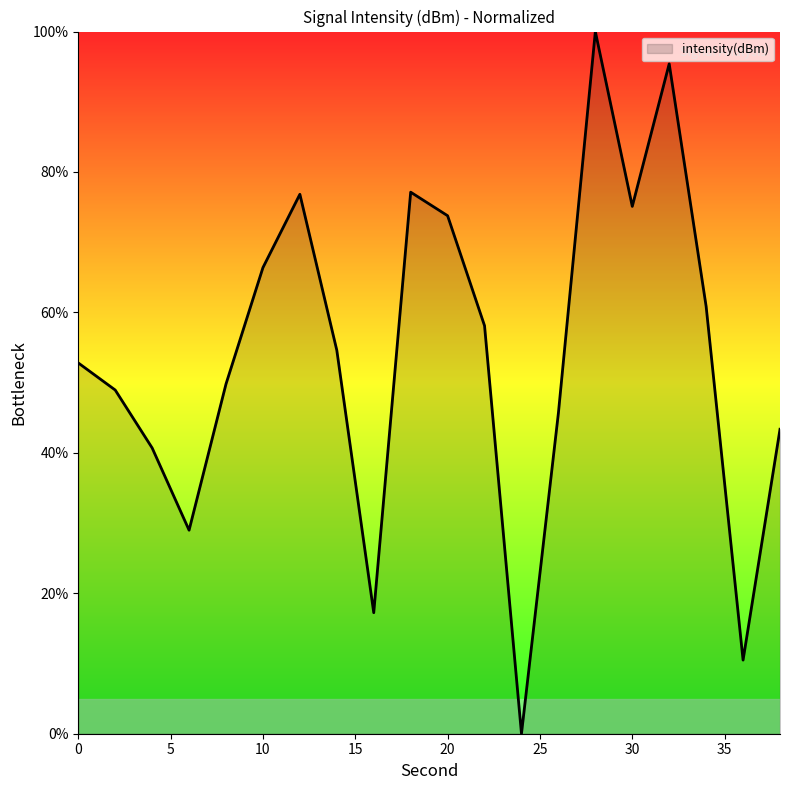

What is the maximum value shown in the chart?

100.0